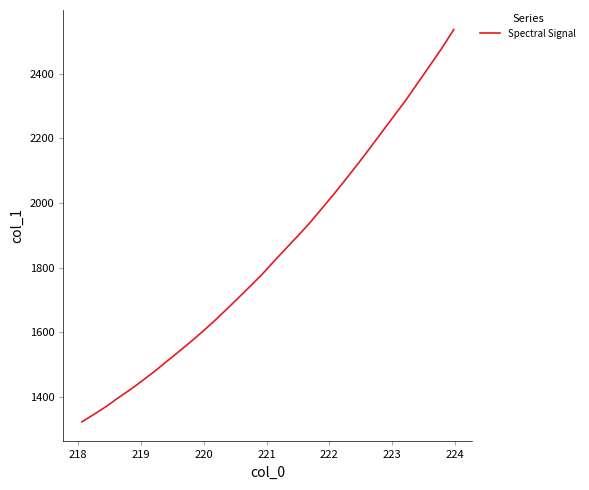

How many values are below 1819?

16